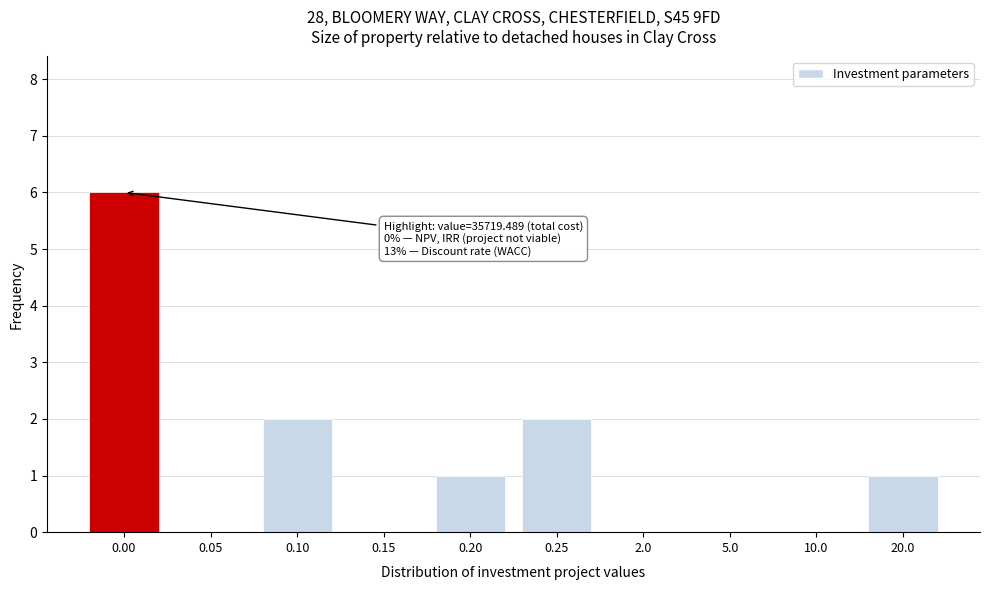

Reading left to right, extract all data points from this chart.

0.00=6	0.05=0	0.10=2	0.15=0	0.20=1	0.25=2	2.0=0	5.0=0	10.0=0	20.0=1